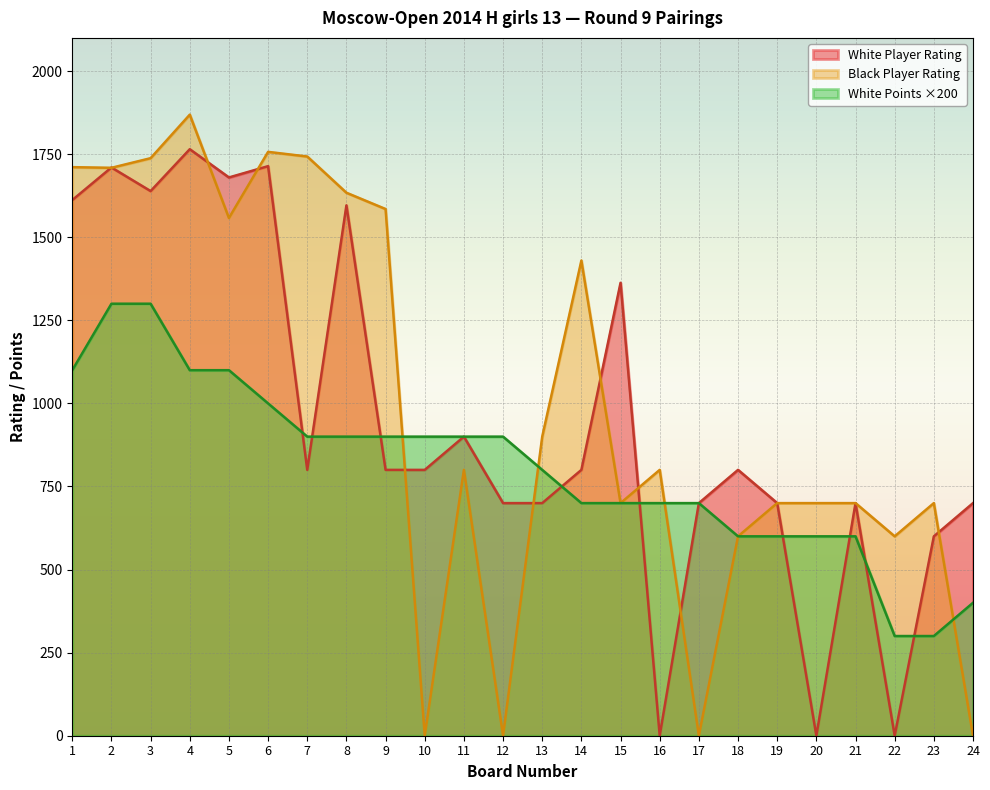

What are all the series names shown in the legend?

White Player Rating, Black Player Rating, White Points ×200